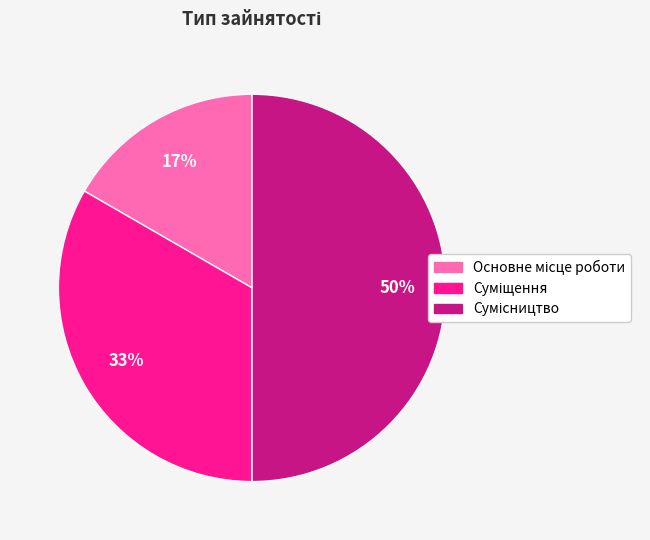

To the nearest percent, what is the average slice percentage?

33%